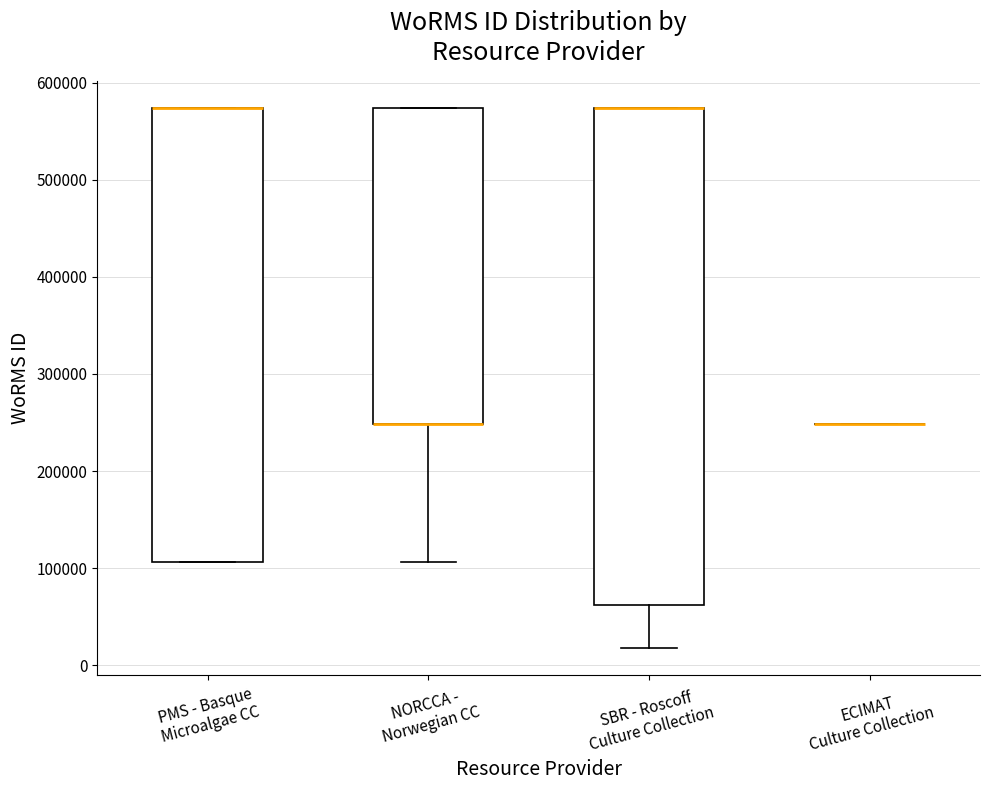

Reading left to right, transcribe this box plot: for each box, give where its median line is, the range the box spans, and where its two whiskers end, as read against the y-axis. The values are not printed on the chart, so give them approximately, as read against the axis.

PMS - Basque Microalgae CC: median 570000 (drawn on the box's upper edge), box 110000 to 570000, whiskers 110000 to 570000
NORCCA - Norwegian CC: median 250000 (drawn on the box's lower edge), box 250000 to 570000, whiskers 110000 to 570000
SBR - Roscoff Culture Collection: median 570000 (drawn on the box's upper edge), box 60000 to 570000, whiskers 20000 to 570000
ECIMAT Culture Collection: box collapsed to a line at 250000, whiskers 250000 to 250000